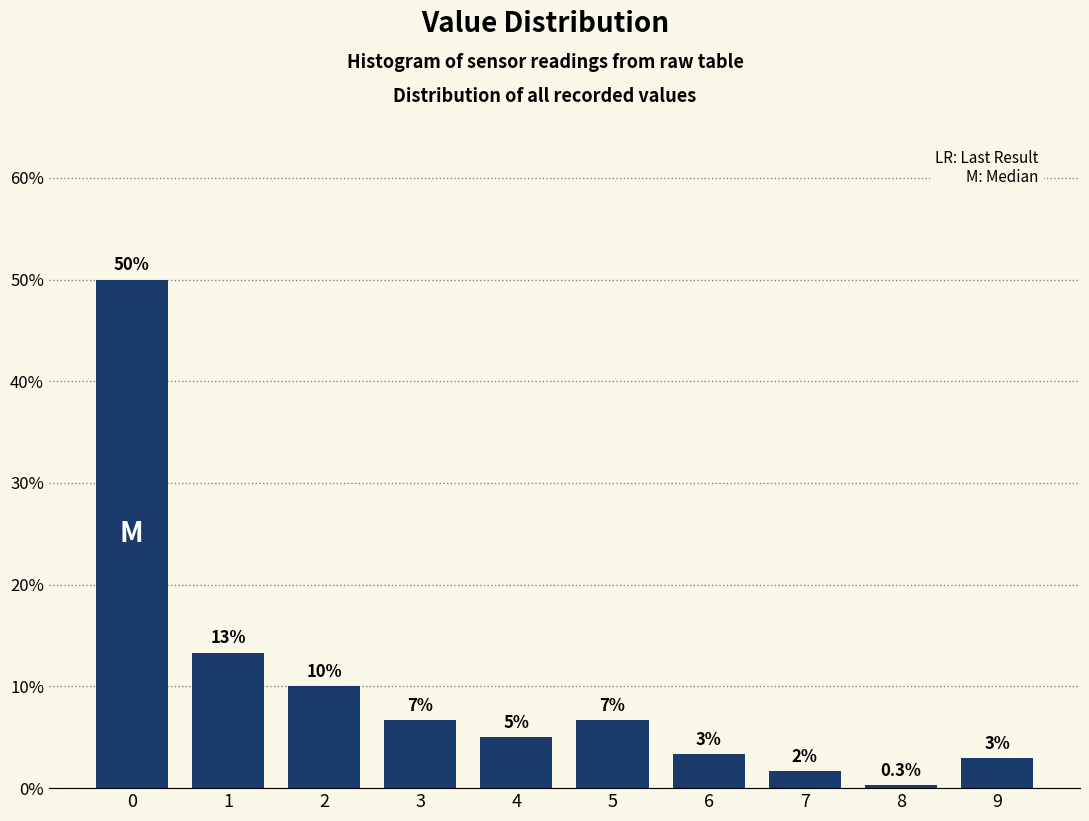

What is the smallest value displayed?

0.3